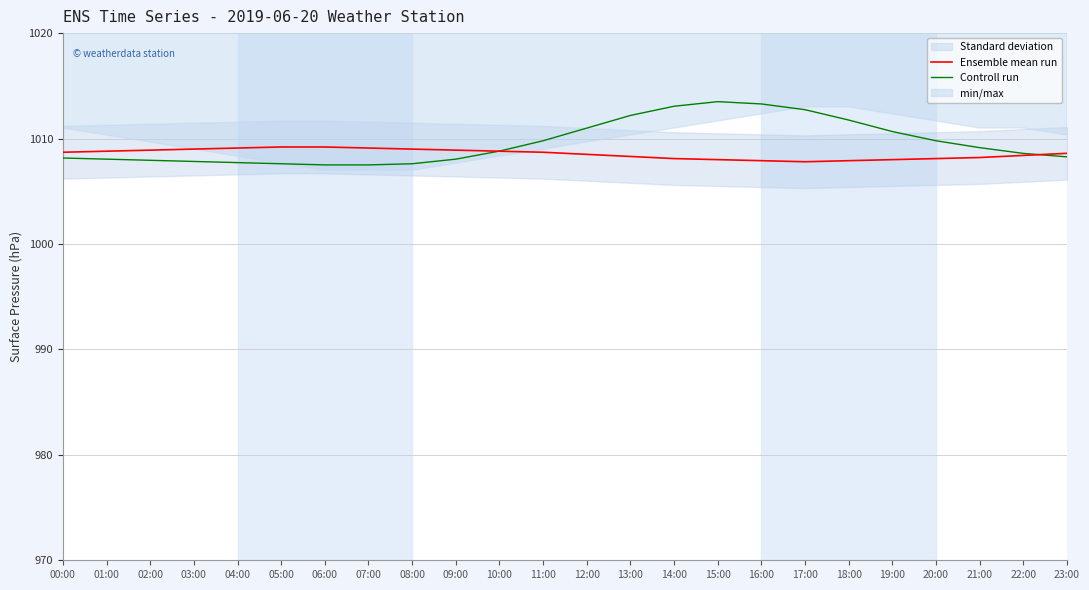

What is the label of the 12th point from the left?

11:00